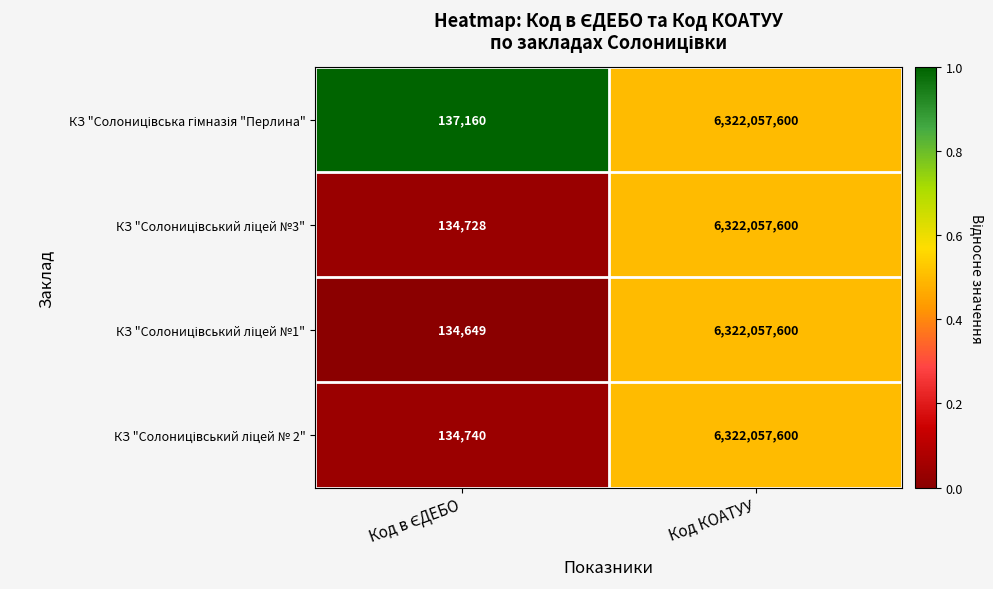

At which category is the sum across all series the highest?

Код КОАТУУ